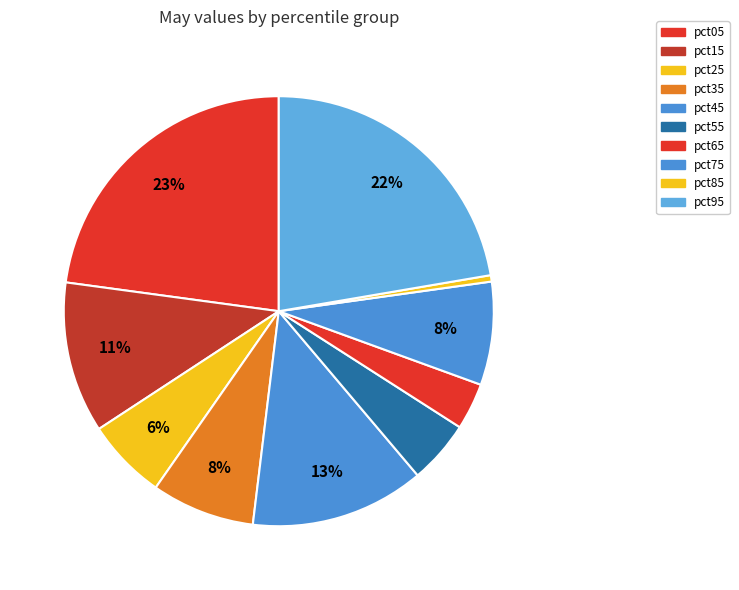

How many slices are in this pie chart?

10